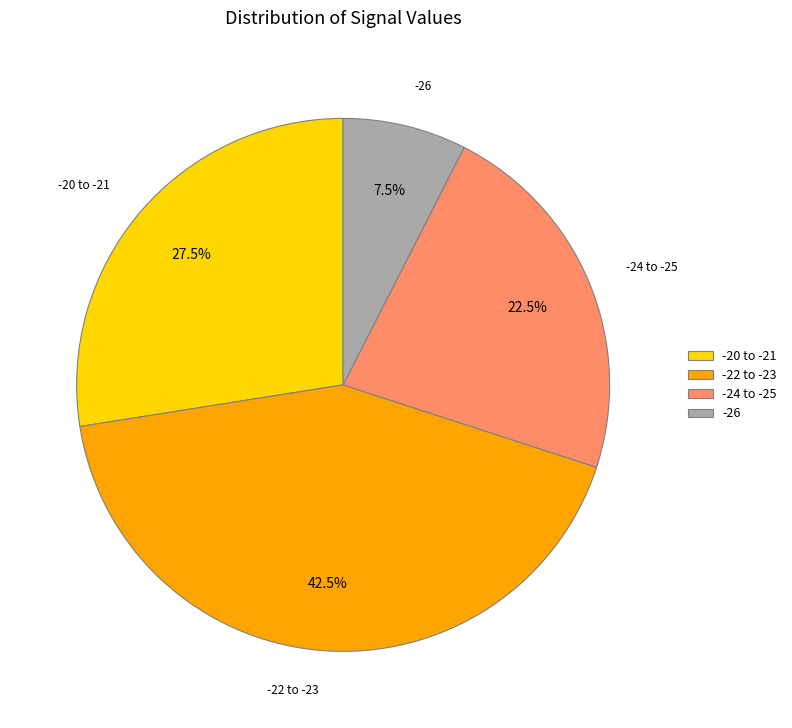

How many slices are in this pie chart?

4